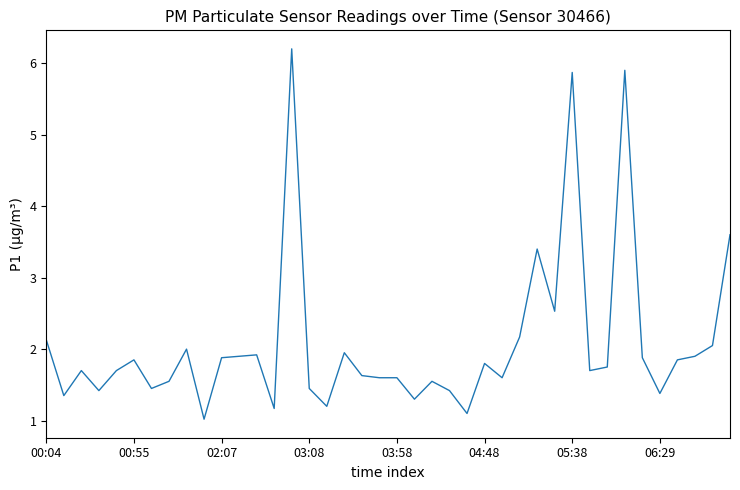

How many series are shown in this chart?

1